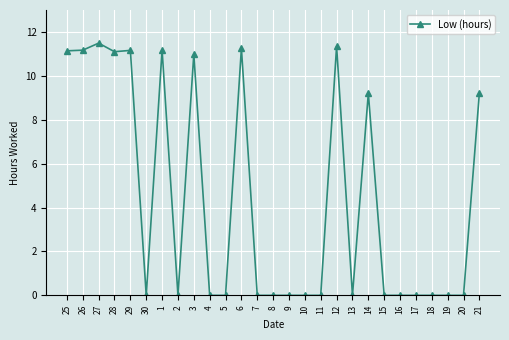

Which has a higher value, 27 or 8?

27